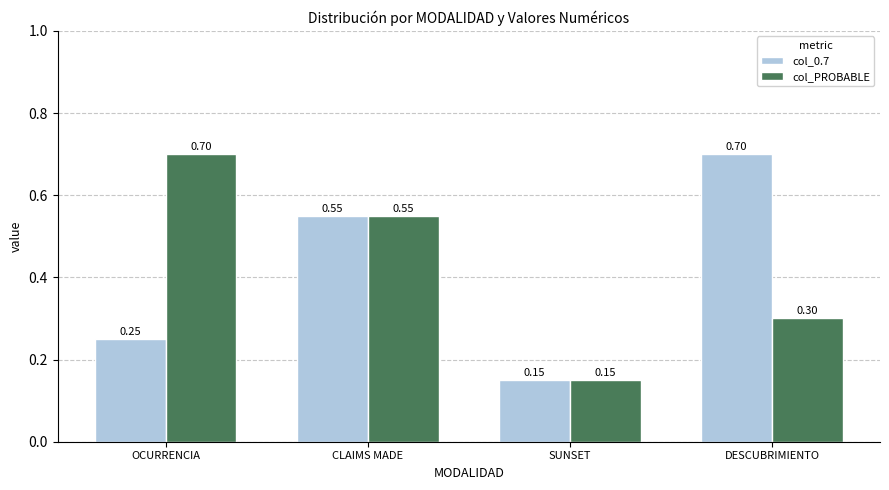

How many data points does each series have?

4